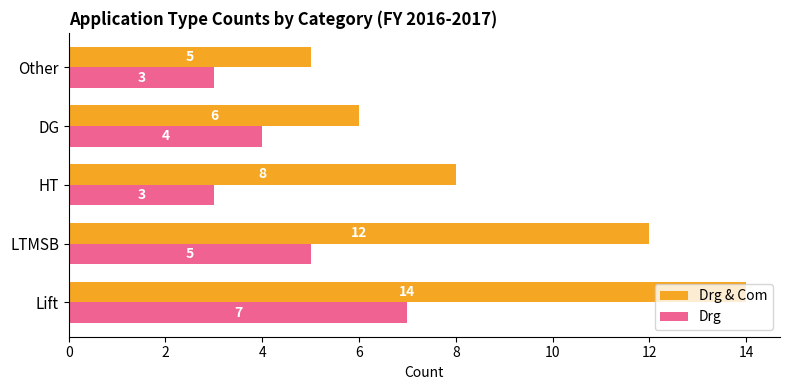

Which series has the largest total across all categories?

Drg & Com